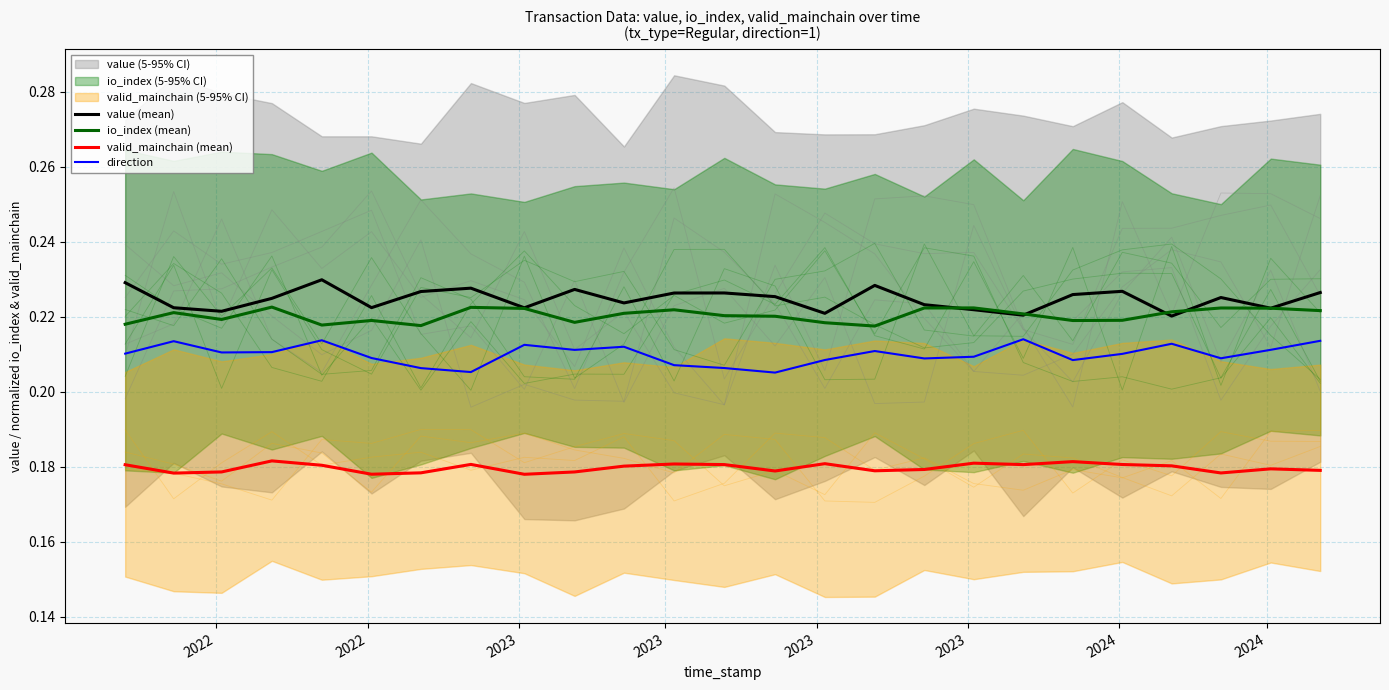

True or false: direction and io_index (mean) cross at least once.

False